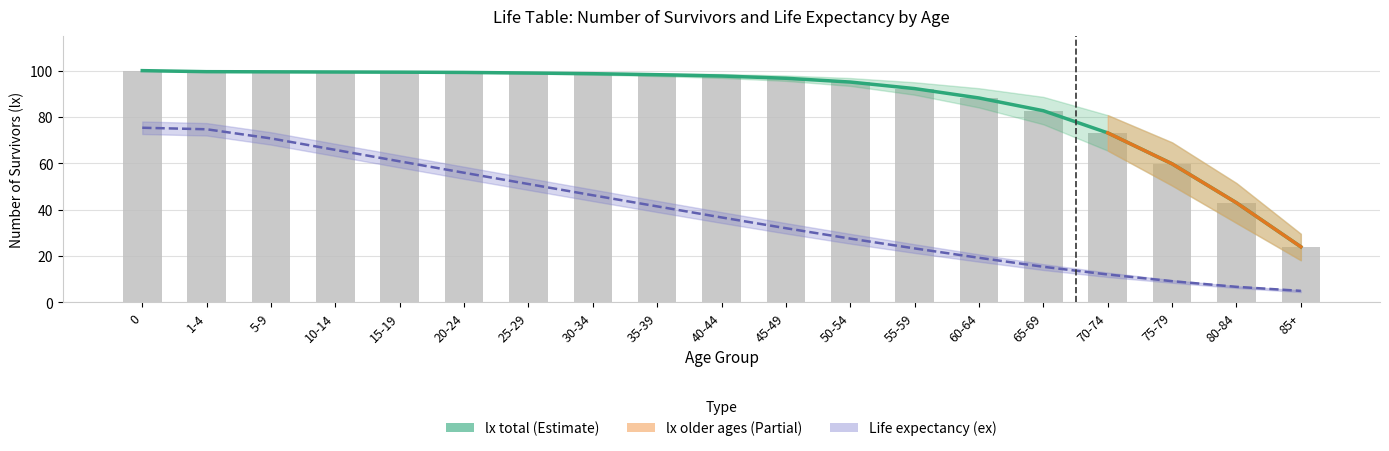

How many distinct data groups are displayed?

3